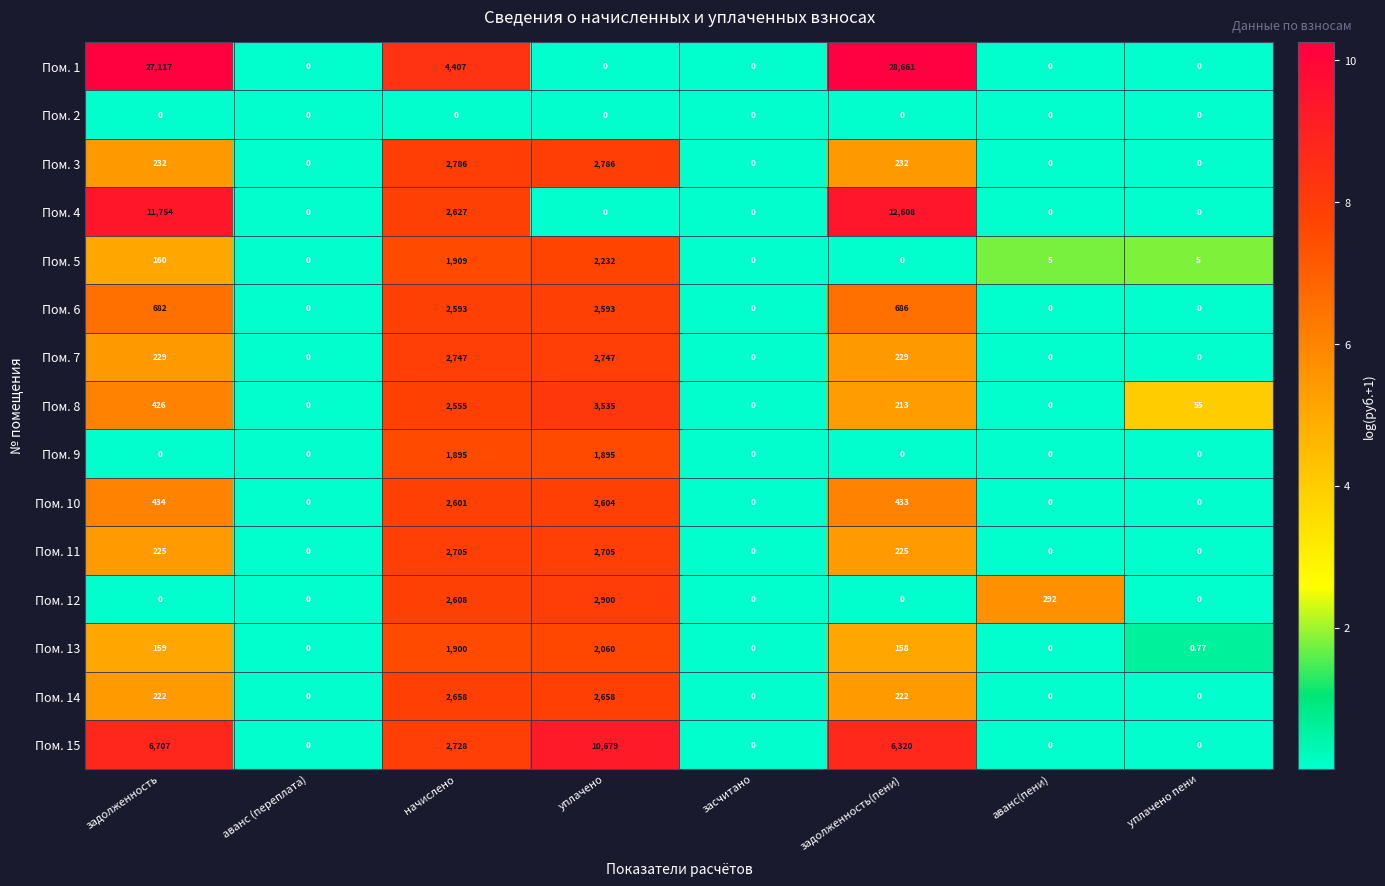

Which label corresponds to the largest value in the chart?

задолженность(пени)